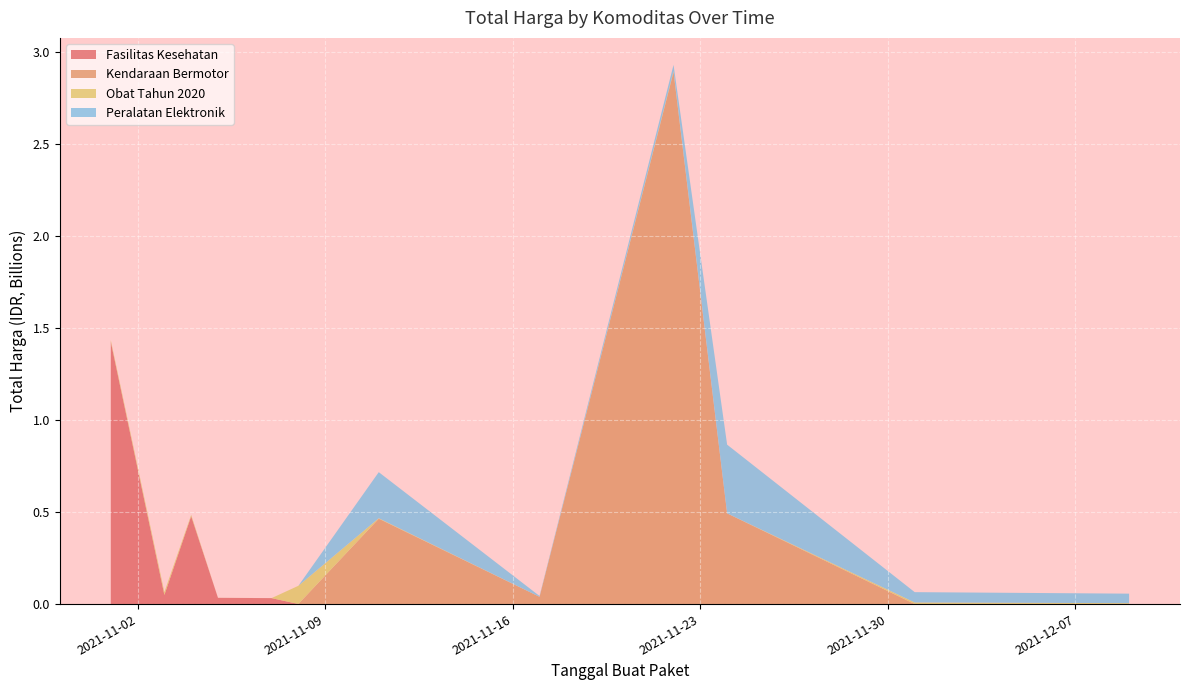

Reading left to right, extract all data points from this chart.

Fasilitas Kesehatan: 1425867900	49730040	477600000	34000000	32441200	577875	0	0	0	0	0	0
Kendaraan Bermotor: 0	0	0	0	0	0	464002100	39440000	2892122000	493000000	0	0
Obat Tahun 2020: 9180000	15513960	7401240	333600	78000	98772570	2772000	265000	4672200	182000	8742500	5129000
Peralatan Elektronik: 0	0	0	0	0	0	250350000	4350000	34292000	373404000	56152800	51601000